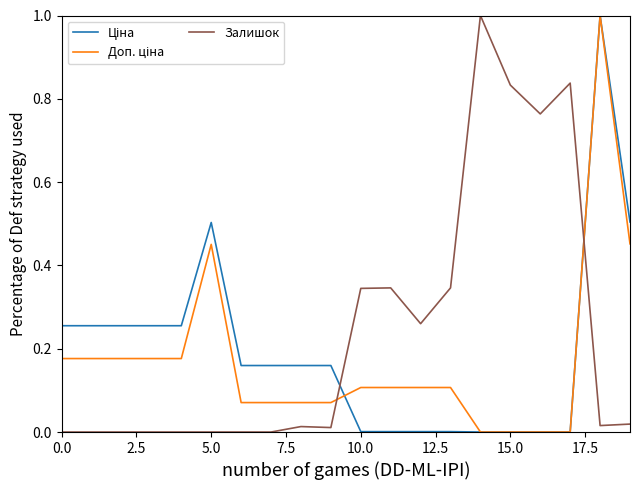

How many lines are shown in the chart?

3